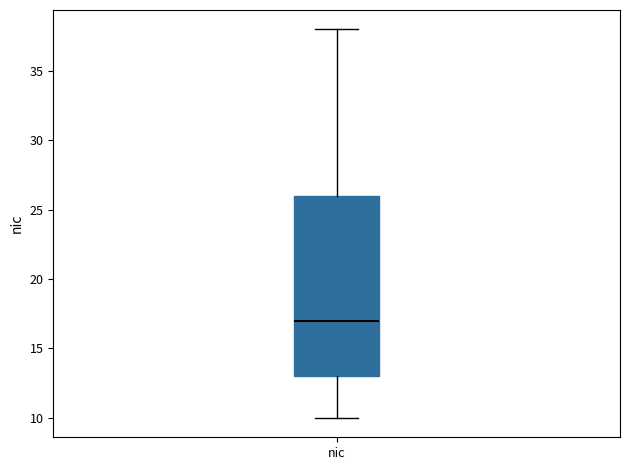

Read this box plot against the y-axis: the position of the median line, the range covered by the box, and the ends of both whiskers. The values are not printed on the chart, so give them approximately, as read against the axis.

median 17, box 13 to 26, whiskers 10 to 38